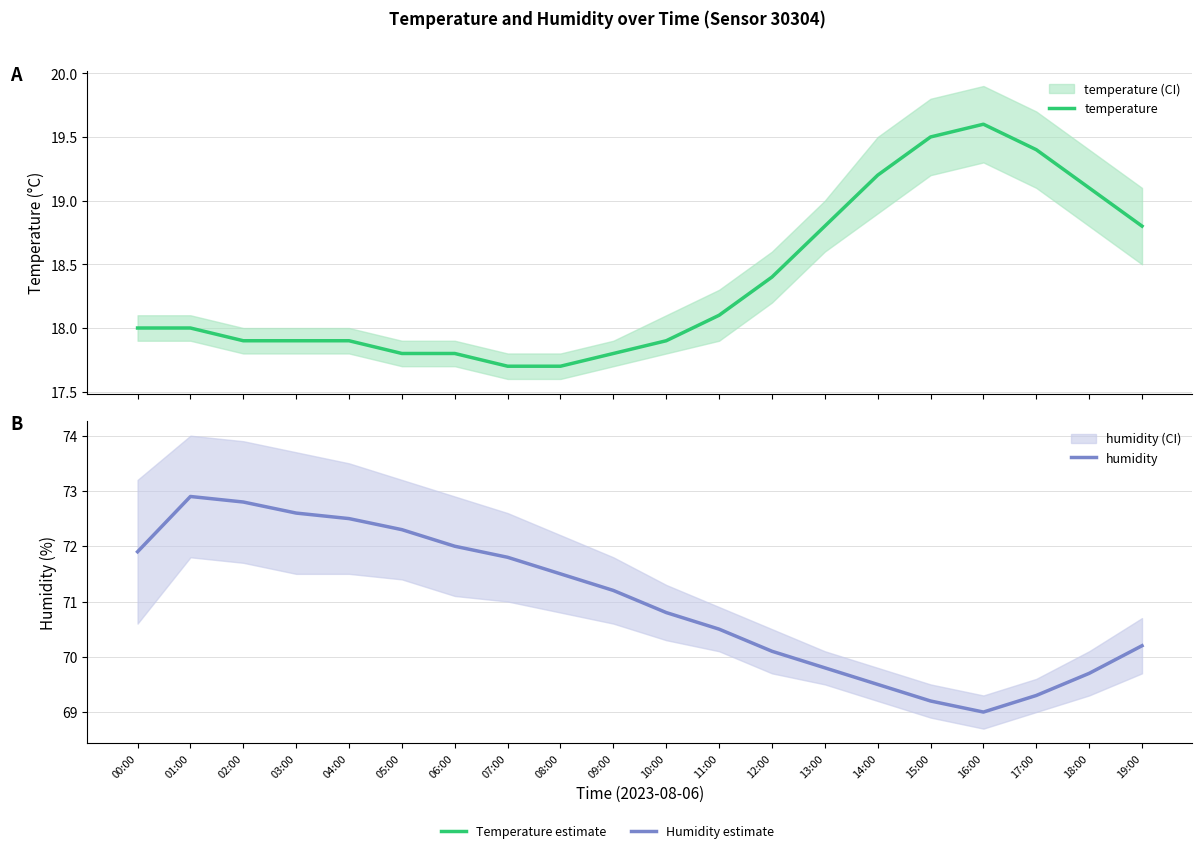

At 19:00, list the series in order from largest to smallest.

humidity, temperature